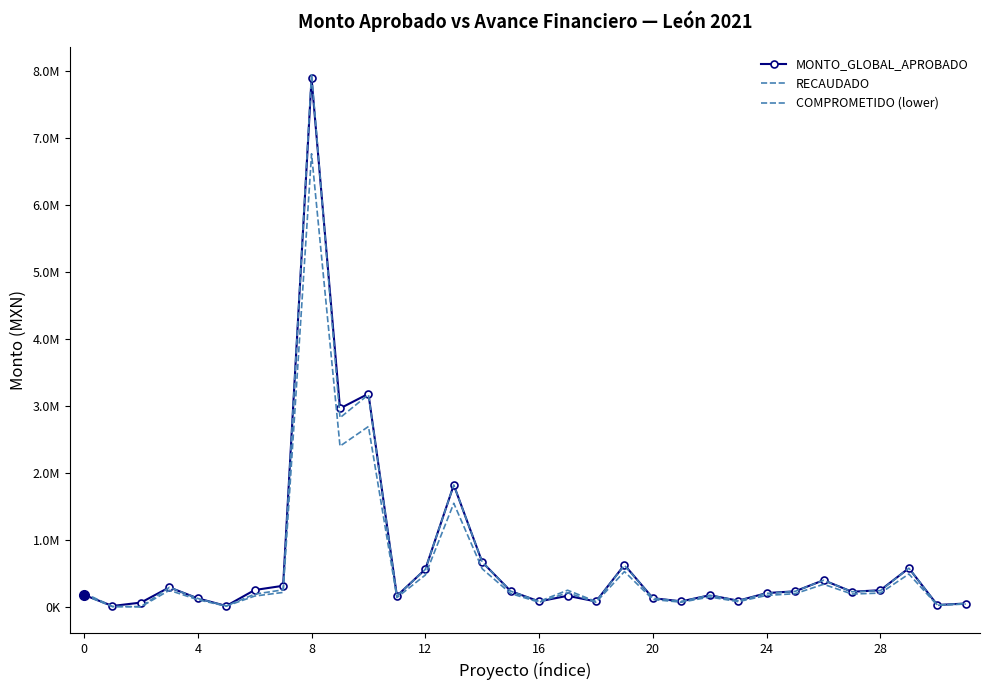

In MONTO_GLOBAL_APROBADO, how many points are higher than both neighbors (excluding endpoints)?

9